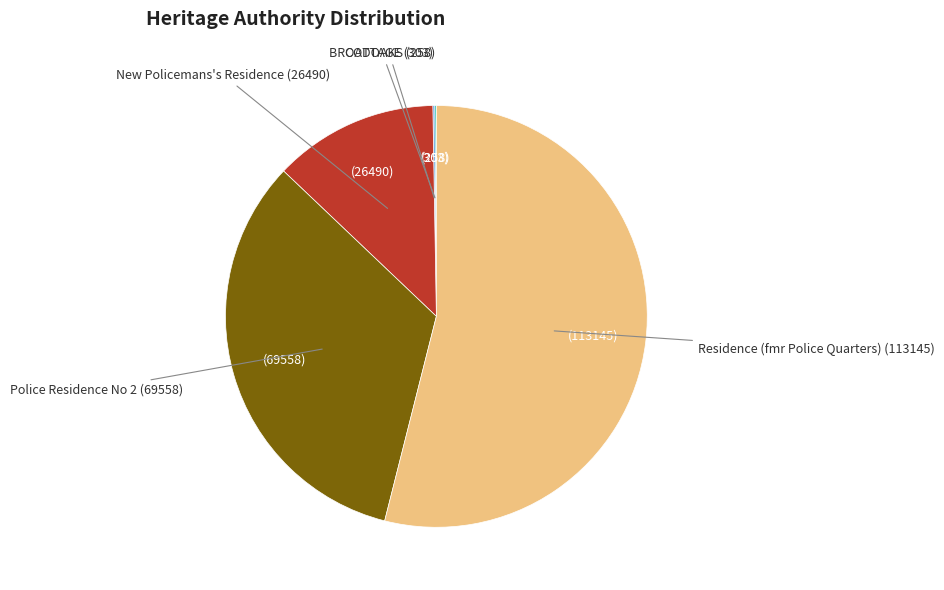

Is there any slice that represents more than half of the pie?

Yes